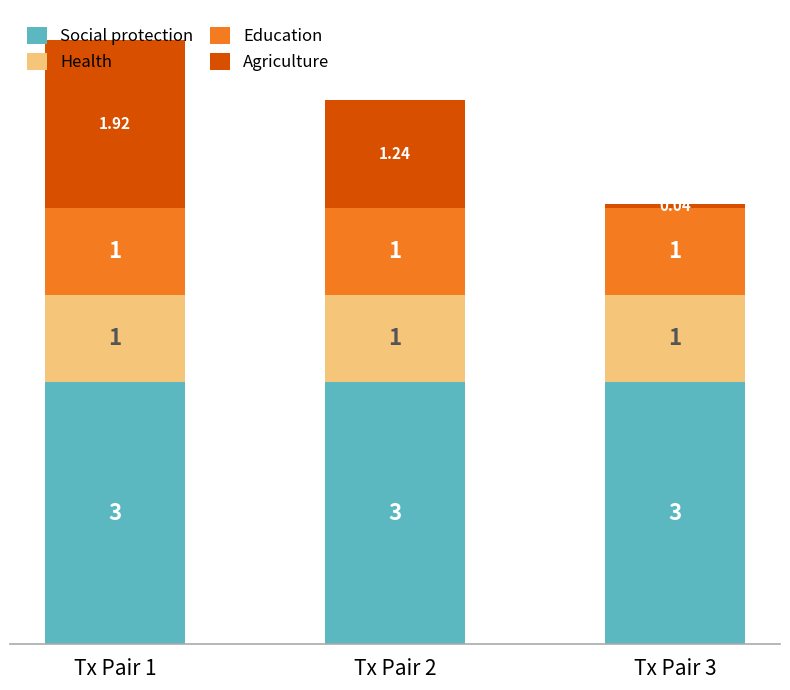

What is the total value across all series at Tx Pair 3?

5.0